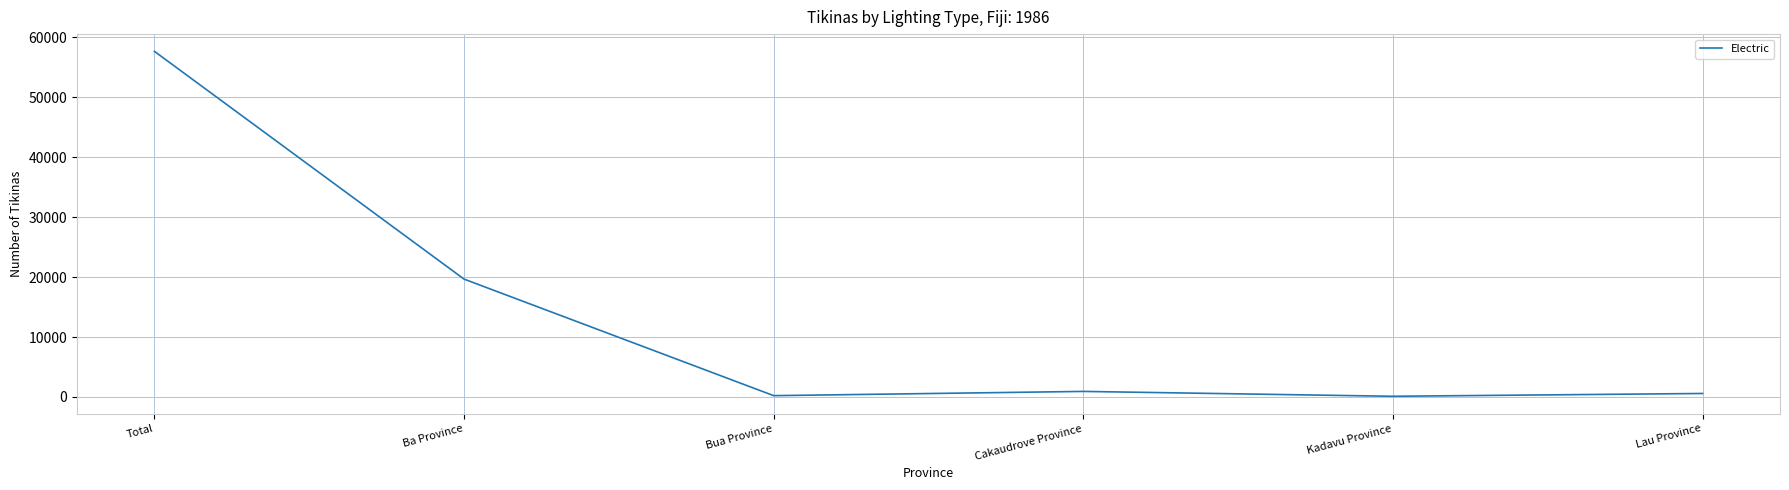

What is the greatest value displayed?

57651